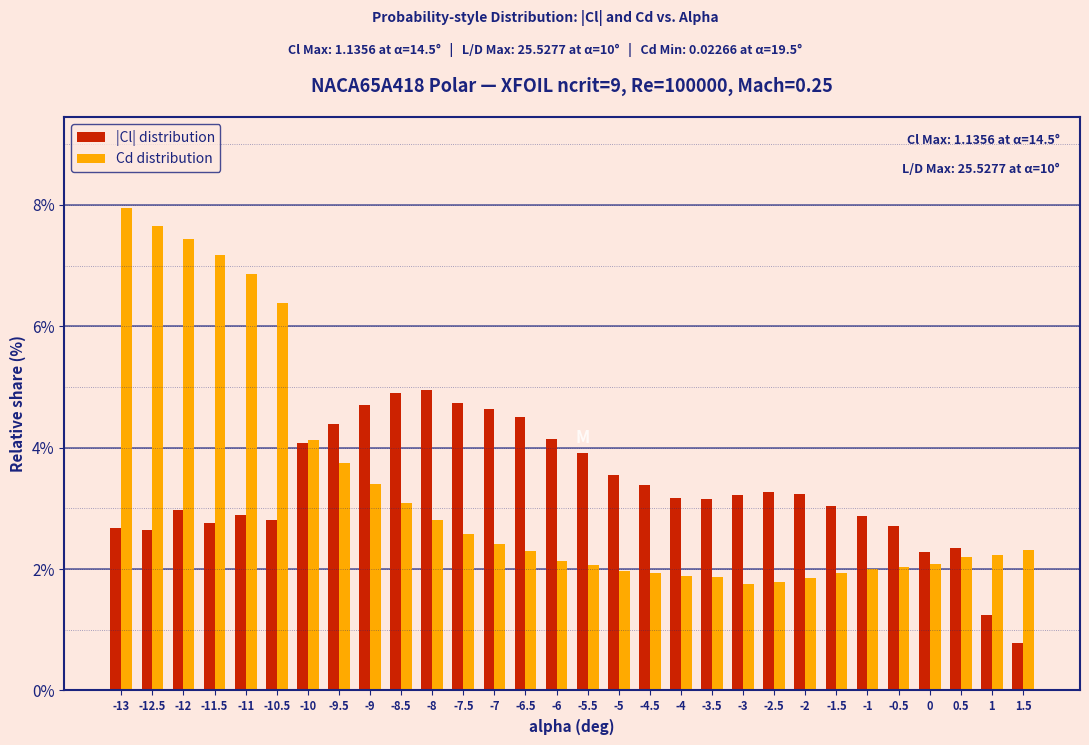

What value does the Cd distribution series have at -11.5?

7.2